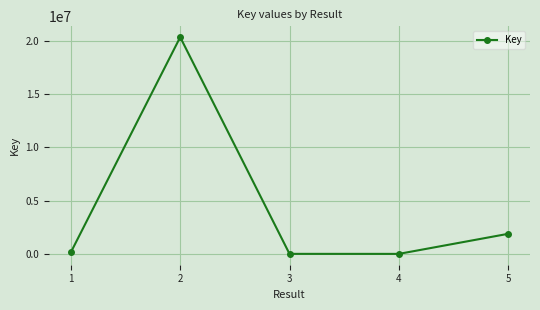

How many series are shown in this chart?

1